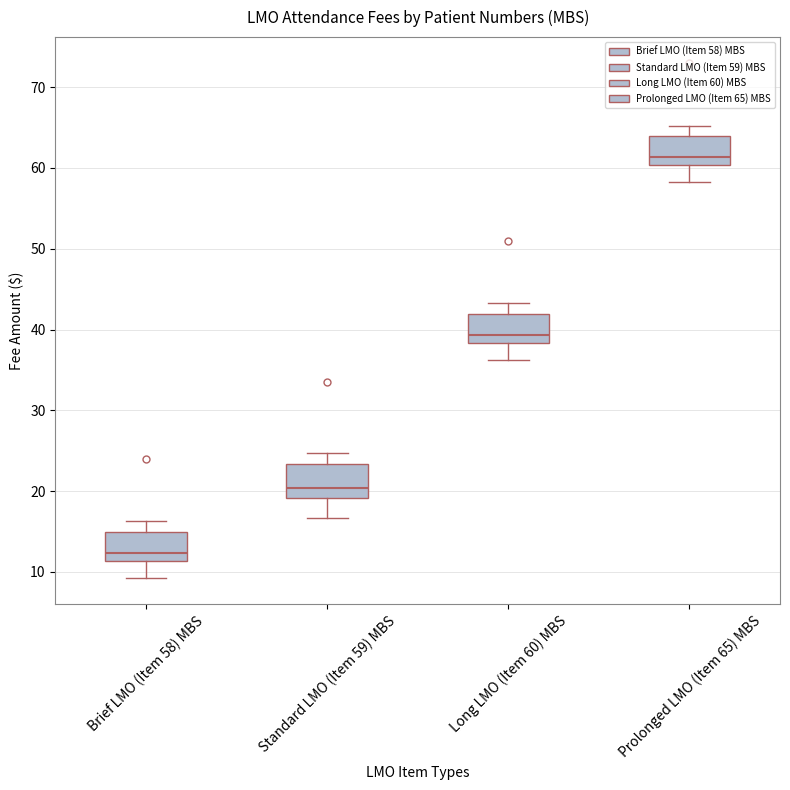

Which box has the highest median line?

Prolonged LMO (Item 65) MBS